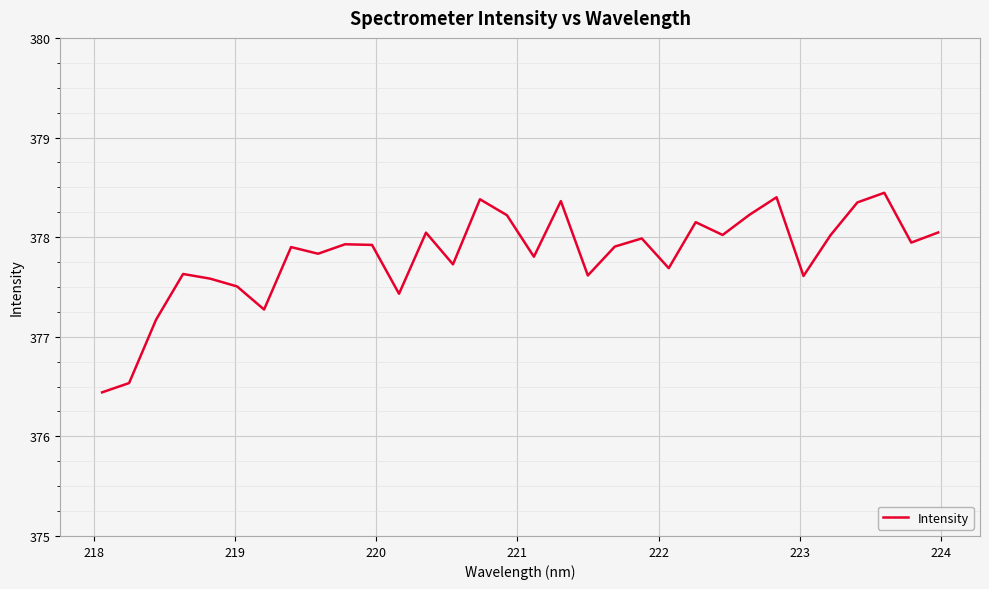

What is the greatest value displayed?

378.4